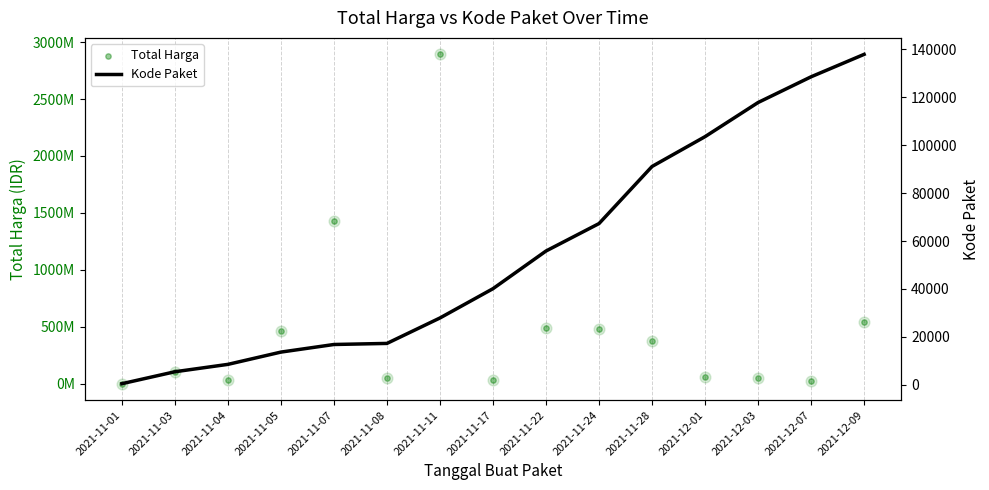

At how many categories does at least one series exceed 572292174?

2